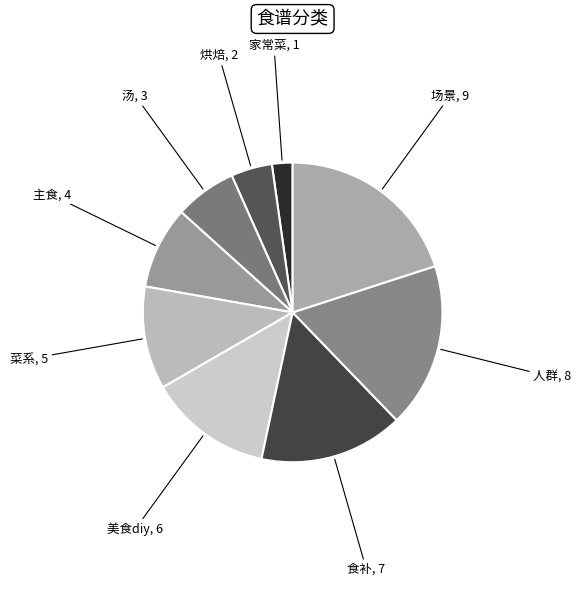

What is the largest slice in the pie chart?

场景